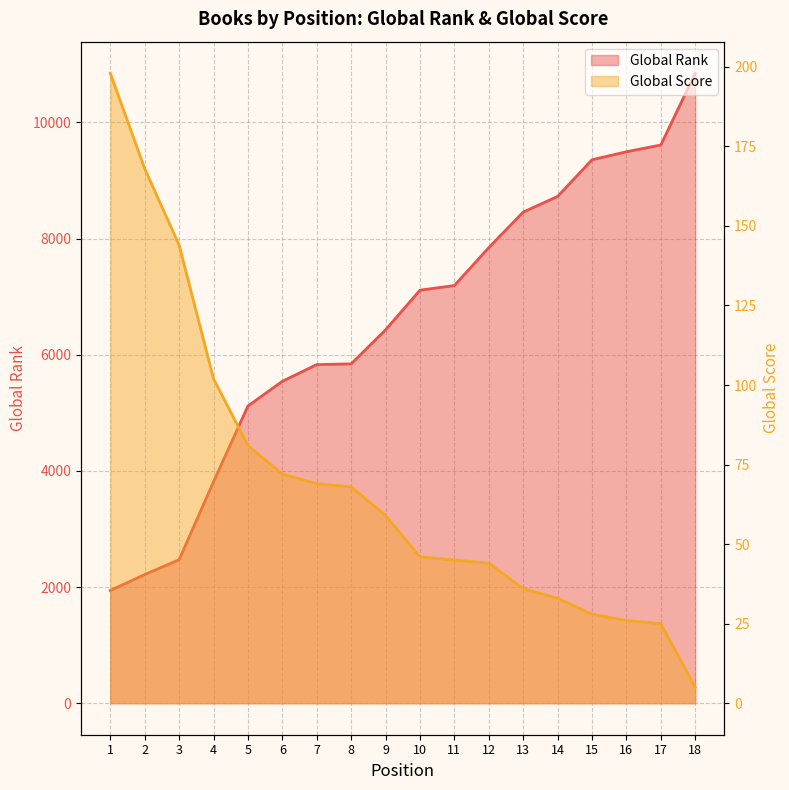

What is the value of the Global Score point at the 12th from the left?

44